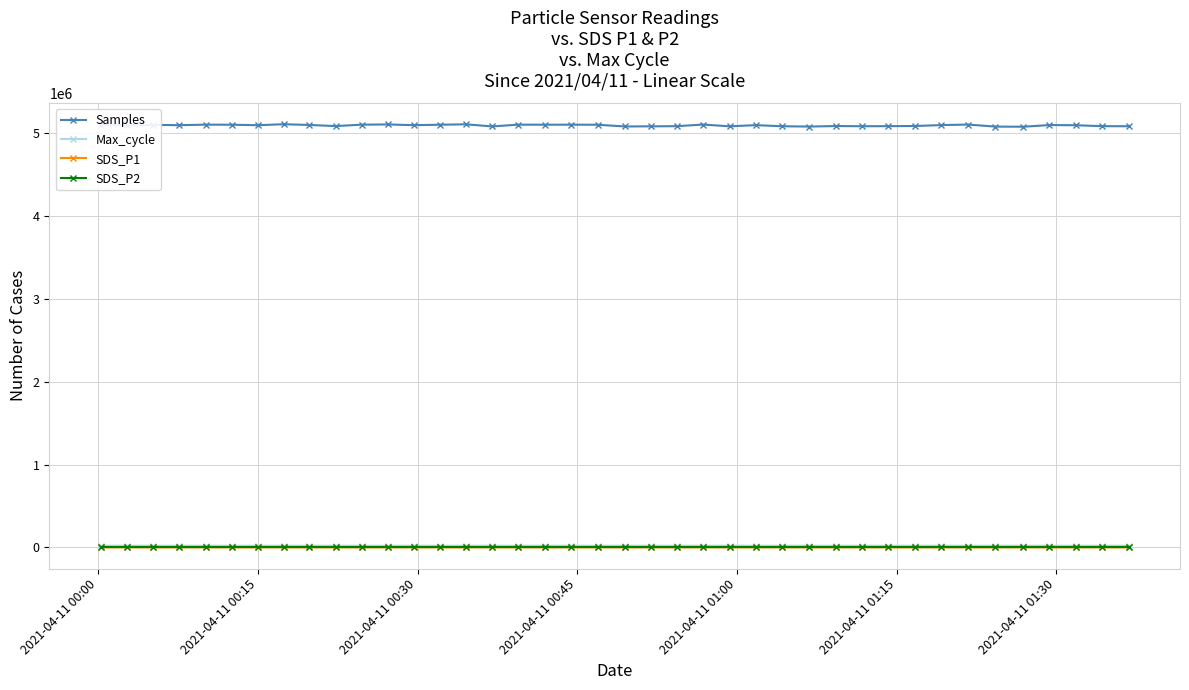

What are all the series names shown in the legend?

Samples, Max_cycle, SDS_P1, SDS_P2